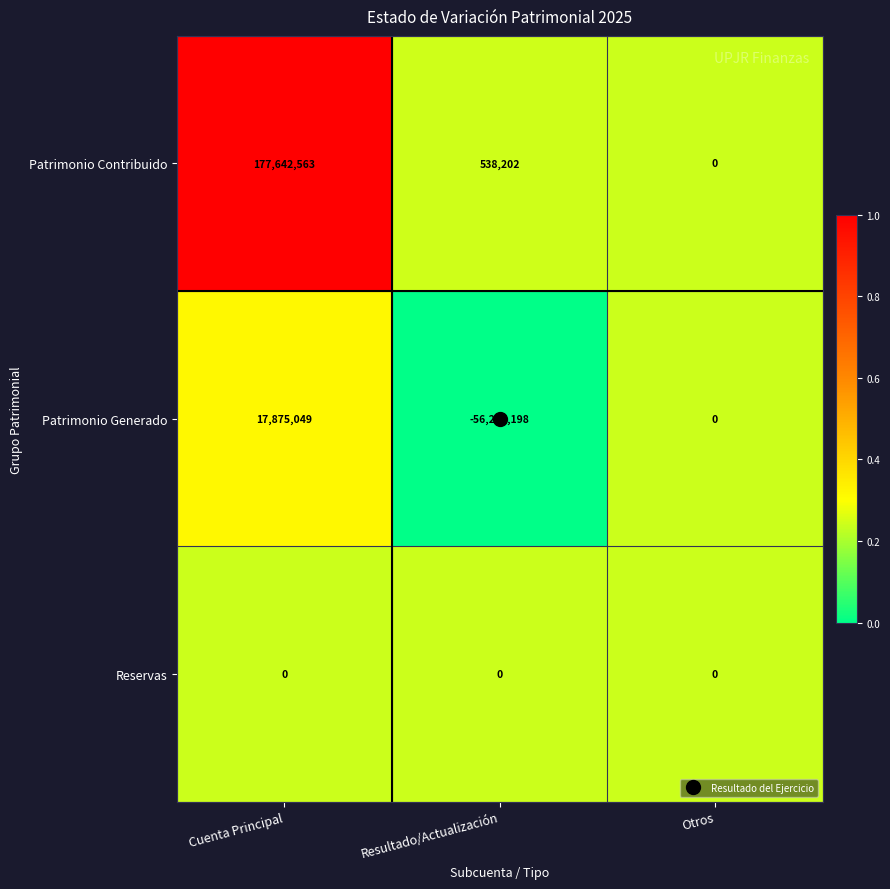

At which category is the sum across all series the highest?

Cuenta Principal